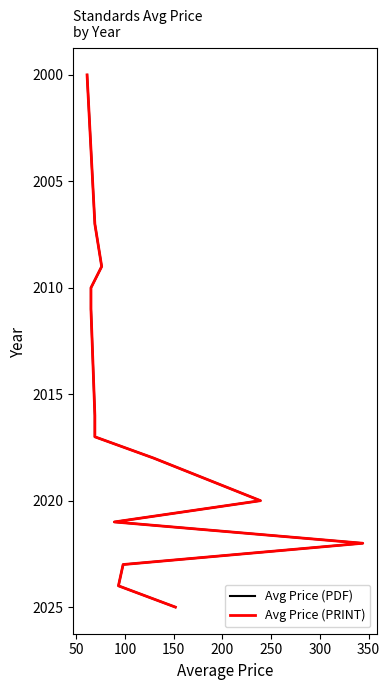

What are all the series names shown in the legend?

Avg Price (PDF), Avg Price (PRINT)